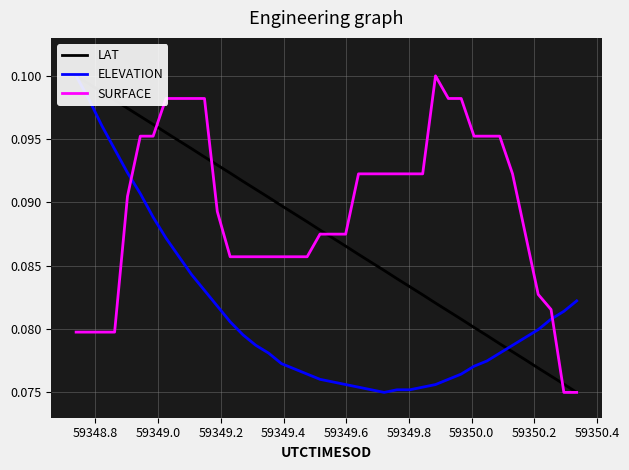

True or false: SURFACE has a value of 0.1 at 39.

False